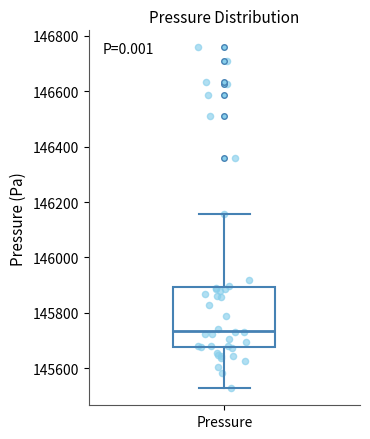

Read this box plot against the y-axis: the position of the median line, the range covered by the box, and the ends of both whiskers. The values are not printed on the chart, so give them approximately, as read against the axis.

median 145740, box 145680 to 145900, whiskers 145520 to 146160